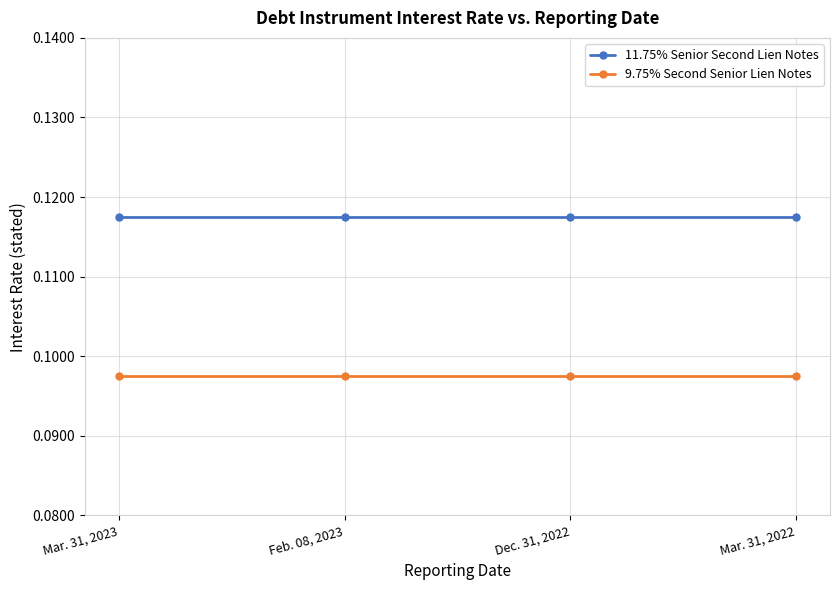

True or false: 11.75% Senior Second Lien Notes and 9.75% Second Senior Lien Notes cross at least once.

False